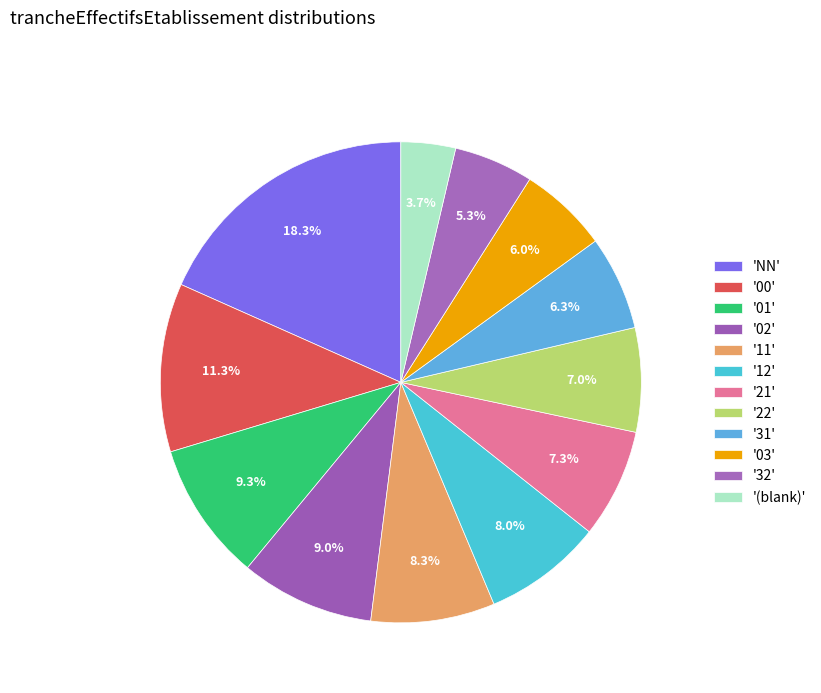

How many segments does this pie chart have?

12